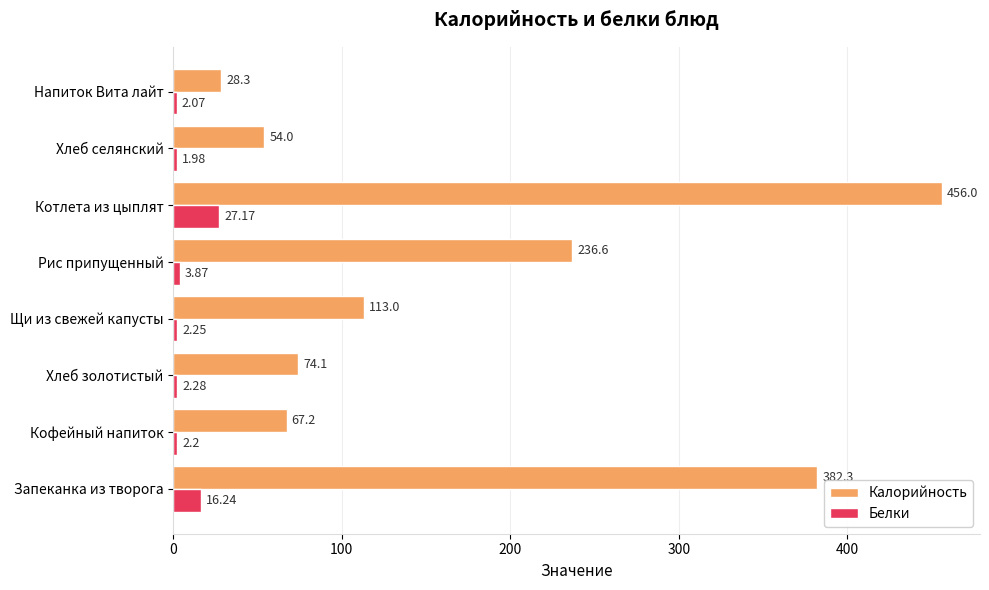

How many series are shown in this chart?

2